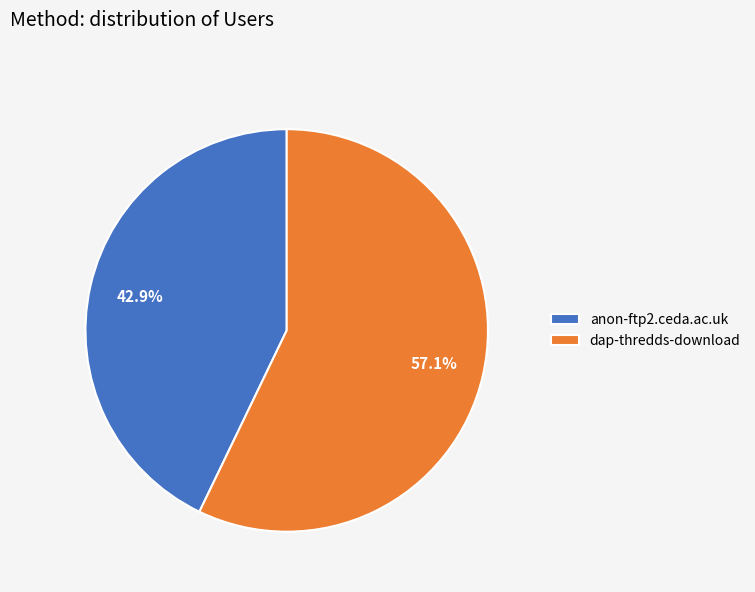

The dap-thredds-download slice represents 69% of the pie. True or false?

False